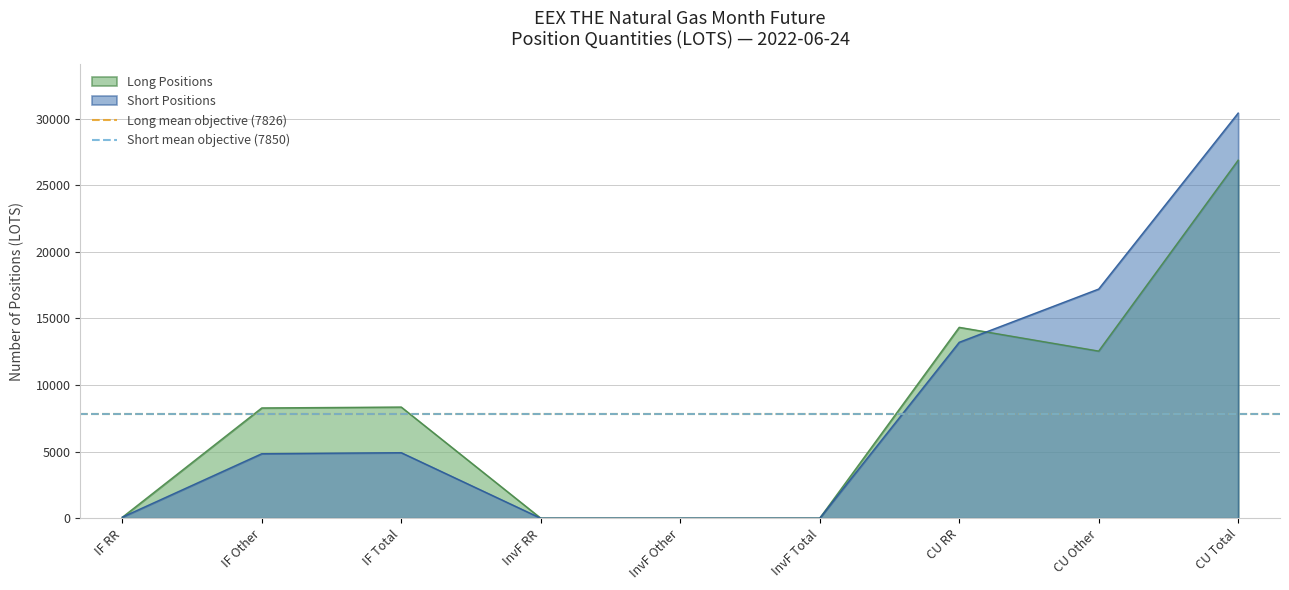

Is it true that Long mean objective (7826) equals 13090.2 at IF Other?

False